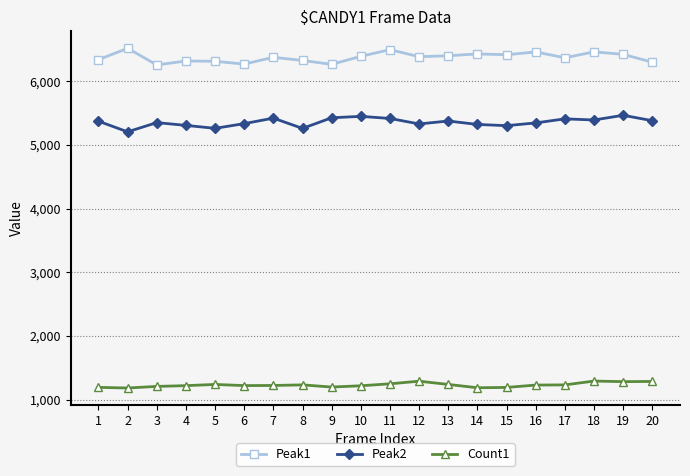

True or false: Peak1 and Peak2 intersect in this chart.

False